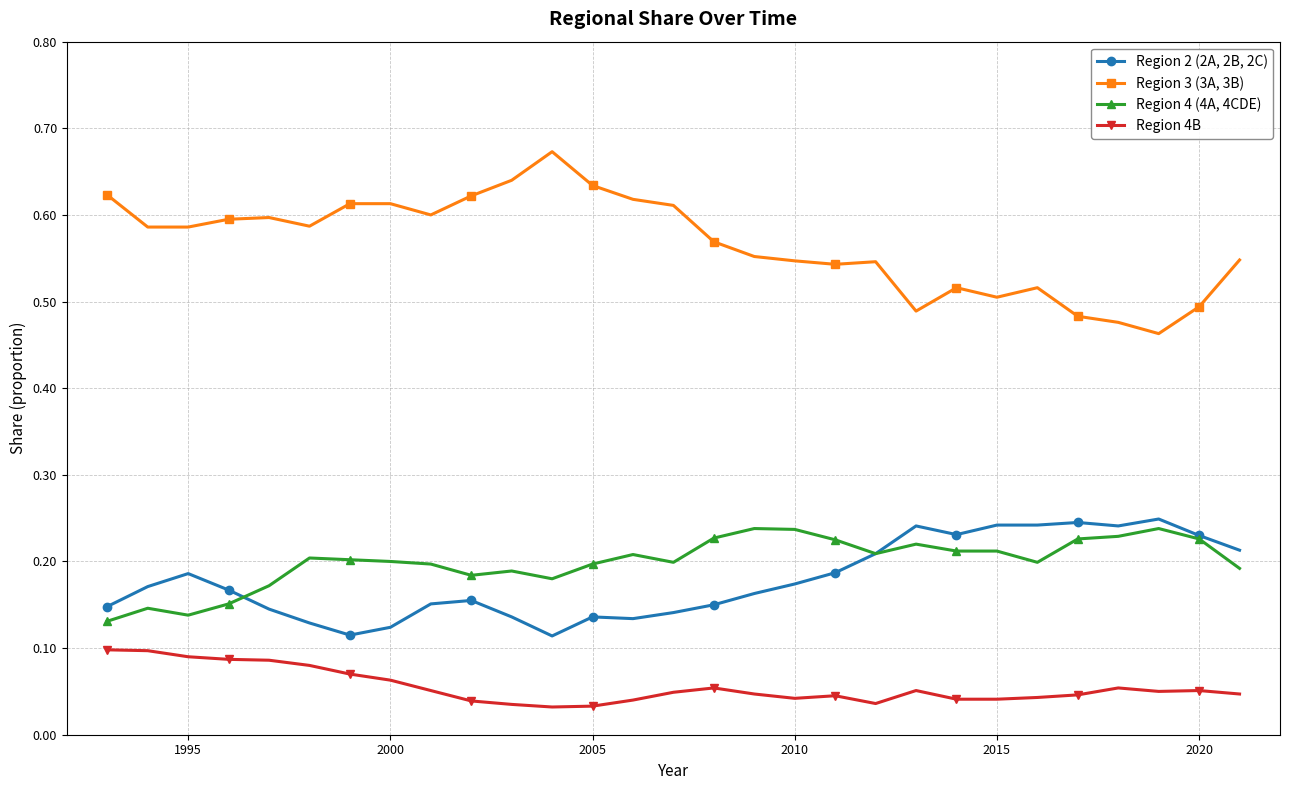

At how many categories does at least one series exceed 0?

29